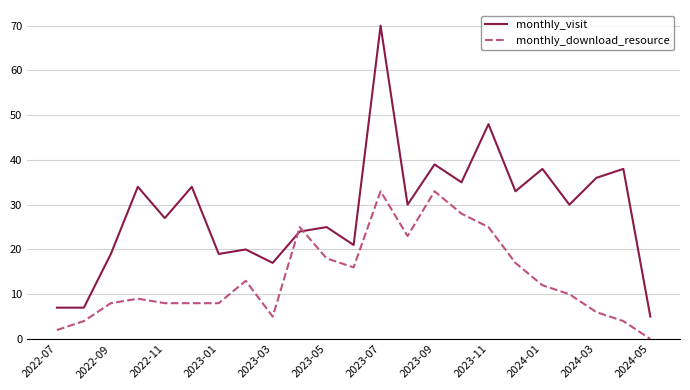

Which series has the largest range (max minus min)?

monthly_visit